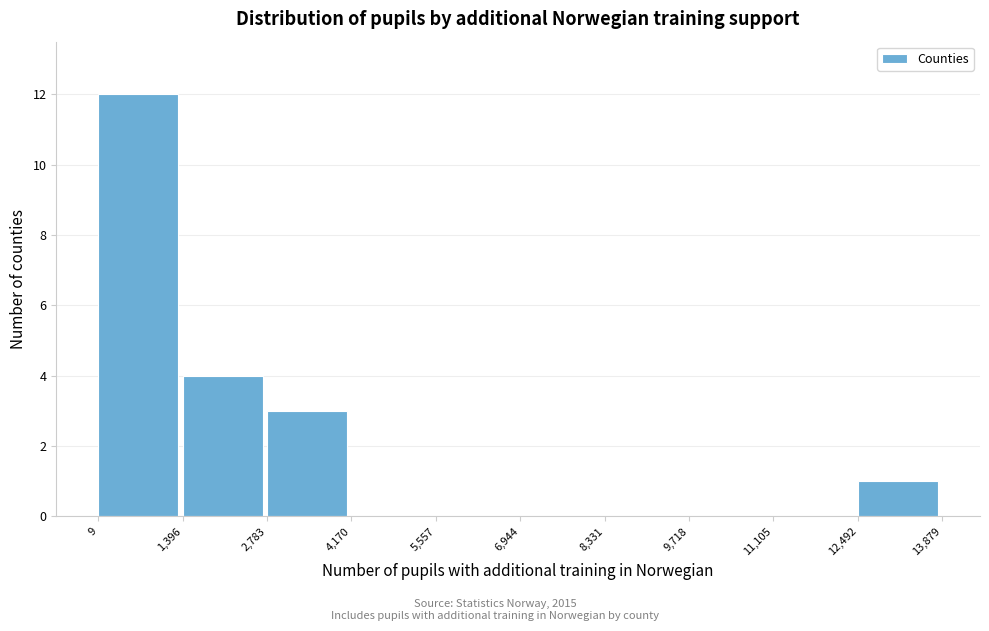

Reading left to right, transcribe this chart: for each bar, give the range it covers on the x-axis and its height. The values are not printed on the chart, so give them approximately, as read against the axis.

9 to 1,396: 12
1,396 to 2,783: 4
2,783 to 4,170: 3
4,170 to 5,557: 0
5,557 to 6,944: 0
6,944 to 8,331: 0
8,331 to 9,718: 0
9,718 to 11,105: 0
11,105 to 12,492: 0
12,492 to 13,879: 1